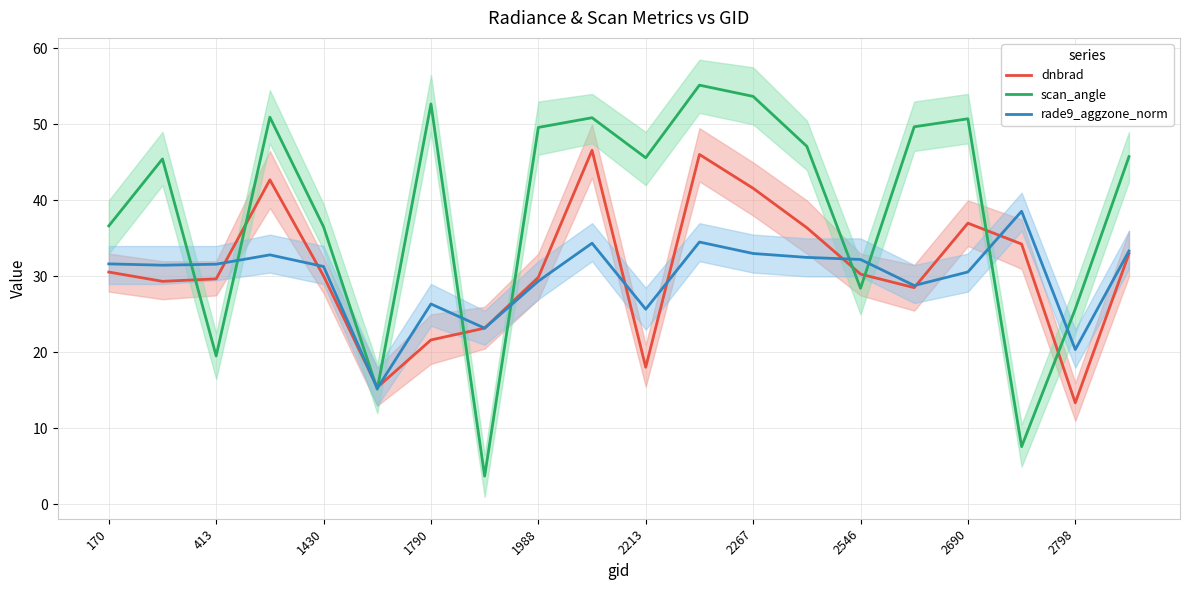

In scan_angle, how many points are lower than both neighbors (excluding endpoints)?

6